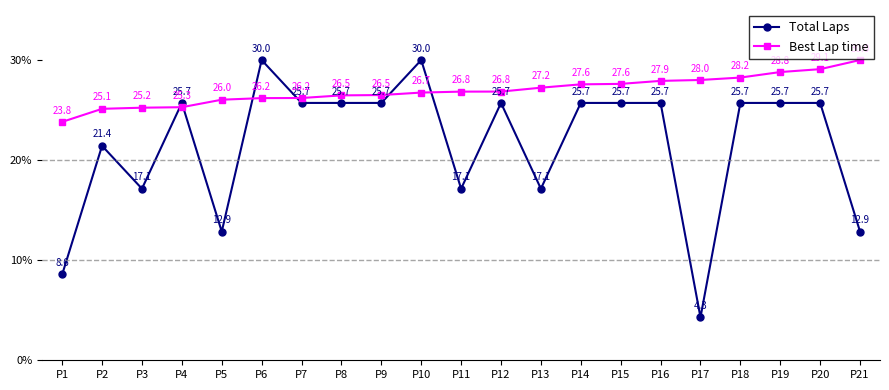

What is the minimum value for Total Laps?

4.3